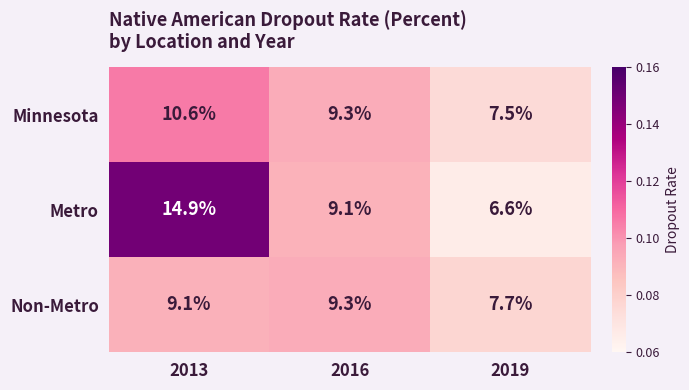

True or false: Minnesota has a value of 15.0 at 2016.

False